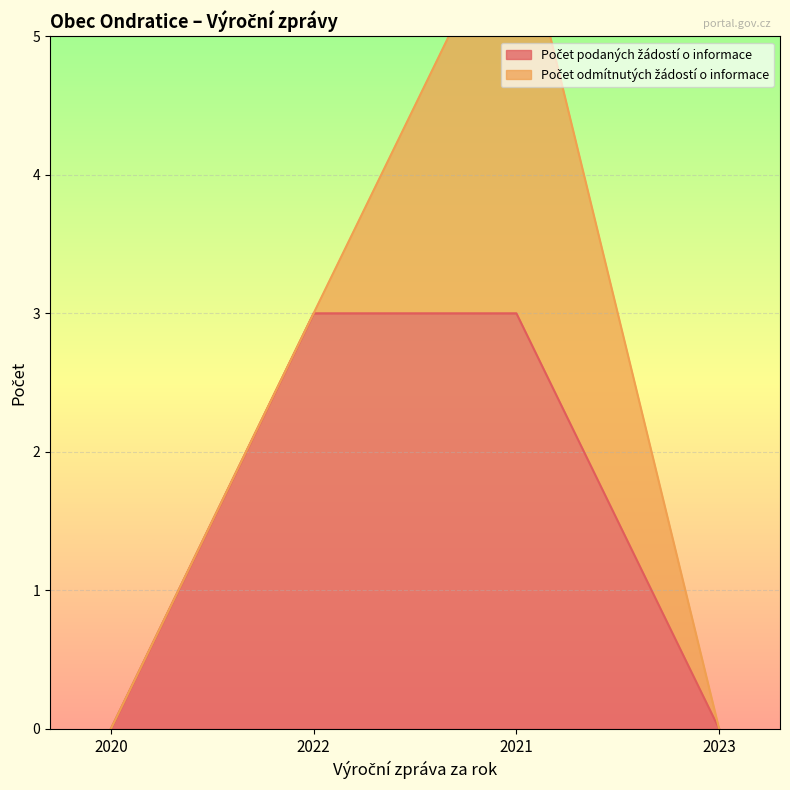

What is the difference between the maximum and minimum values?

3